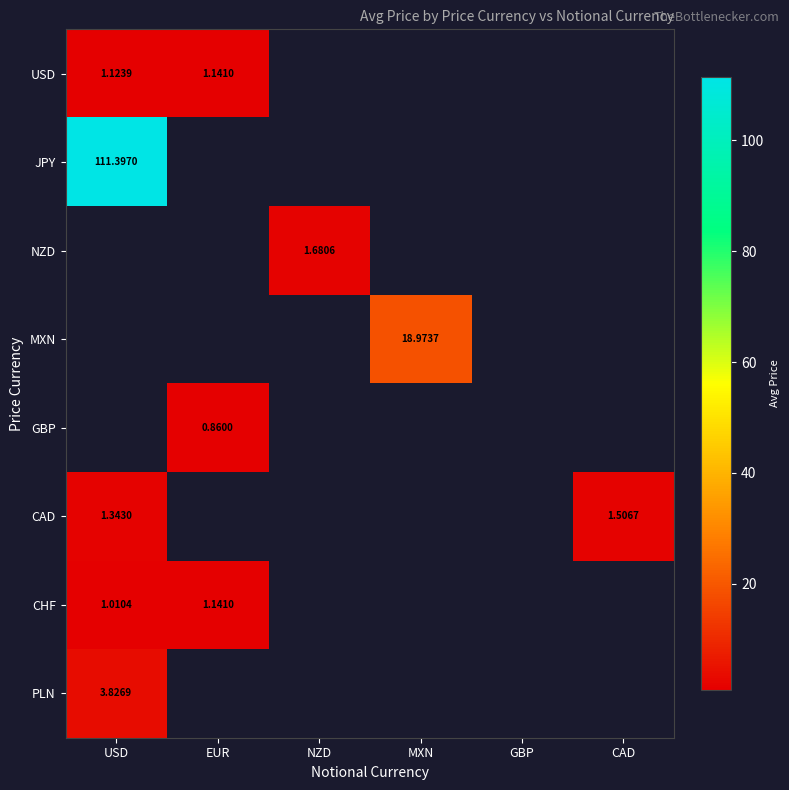

At which label is JPY closest to 111?

USD